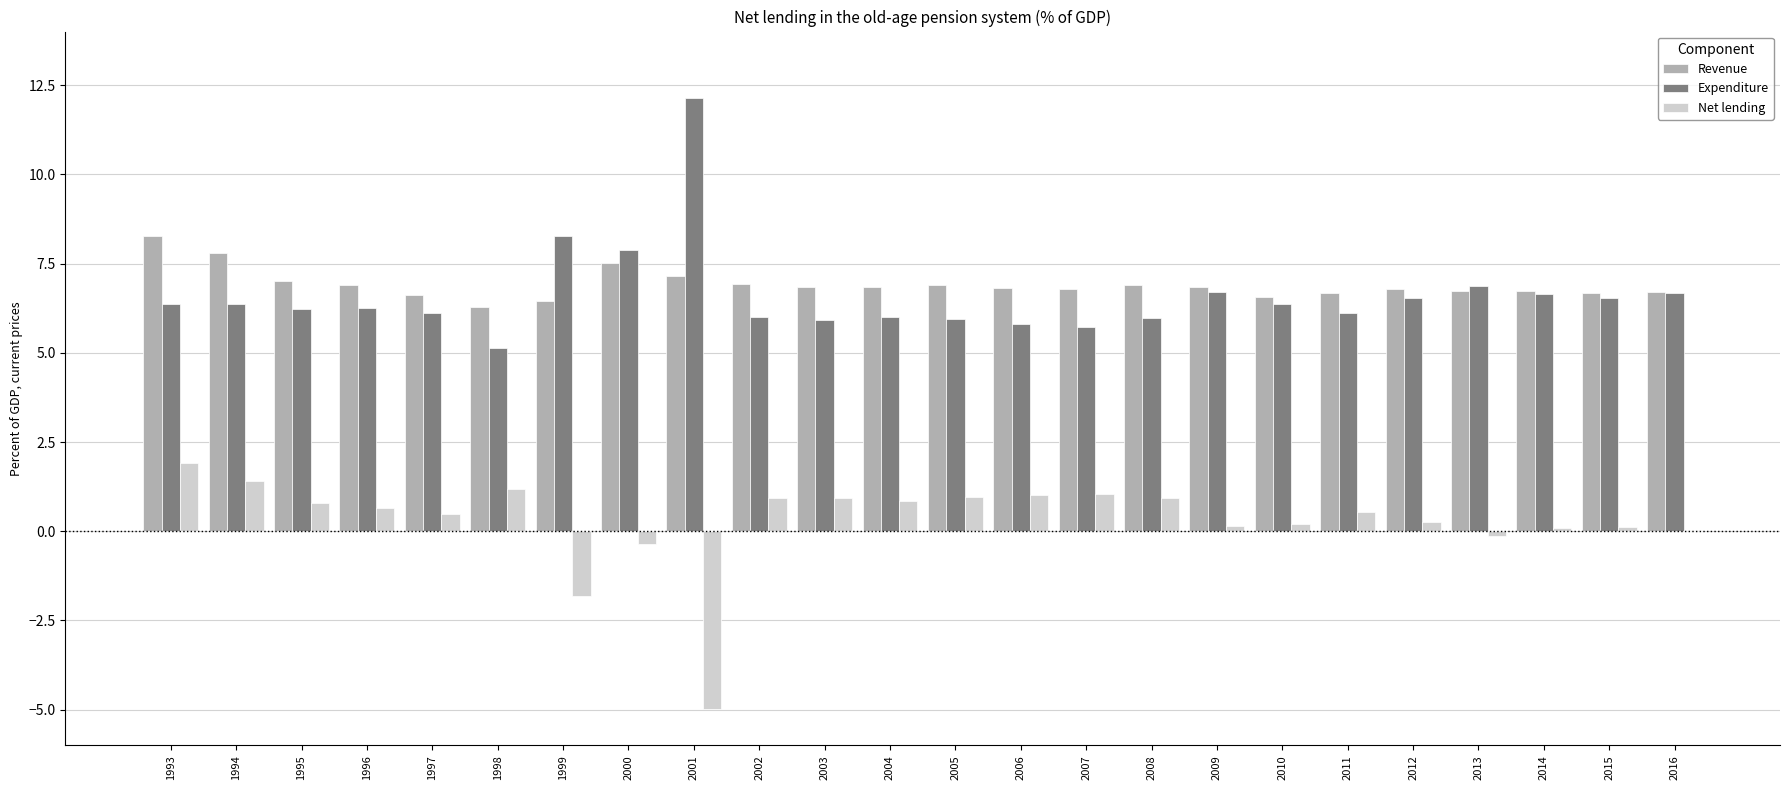

Read the Revenue value at 1999.

6.4